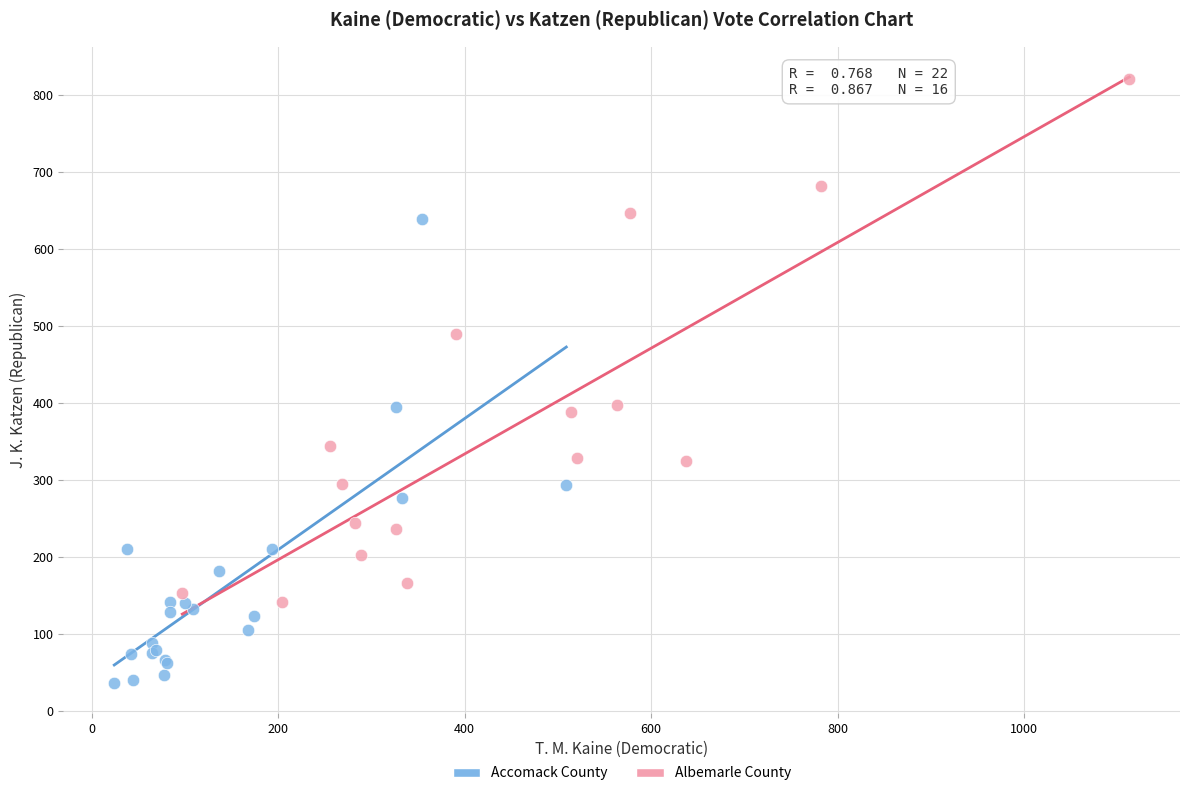

Which series reaches the maximum Y coordinate?

Albemarle County